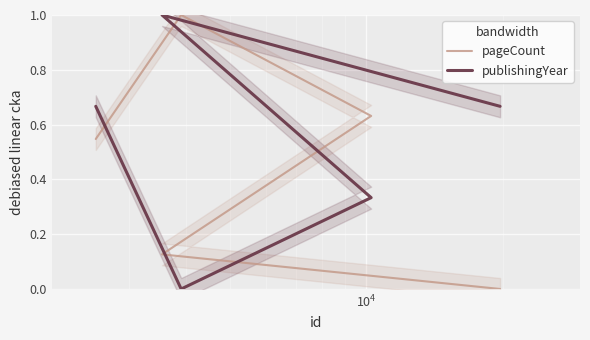

Which series has the largest total across all categories?

publishingYear